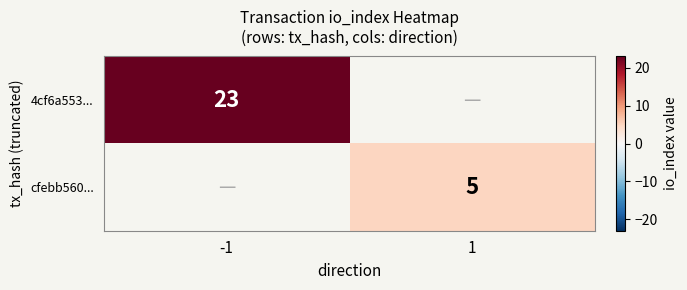

At which category does the chart reach its peak across all series?

-1